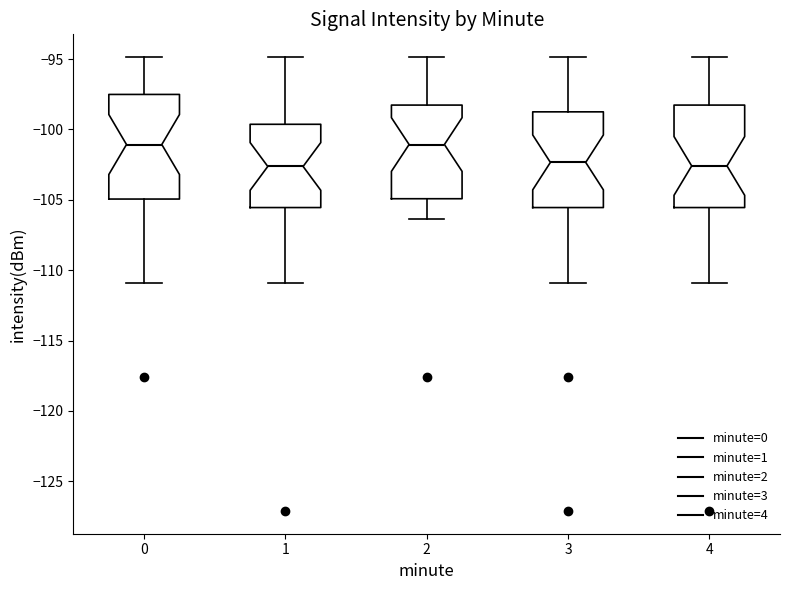

Where does the median line of the box at x = 2 sit on the y-axis? The values are not printed on the chart, so give them approximately, as read against the axis.

-101.0